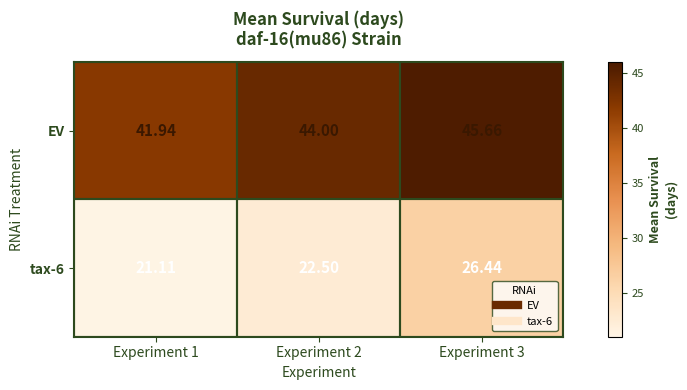

Rank the series at Experiment 1 from highest to lowest value.

EV, tax-6